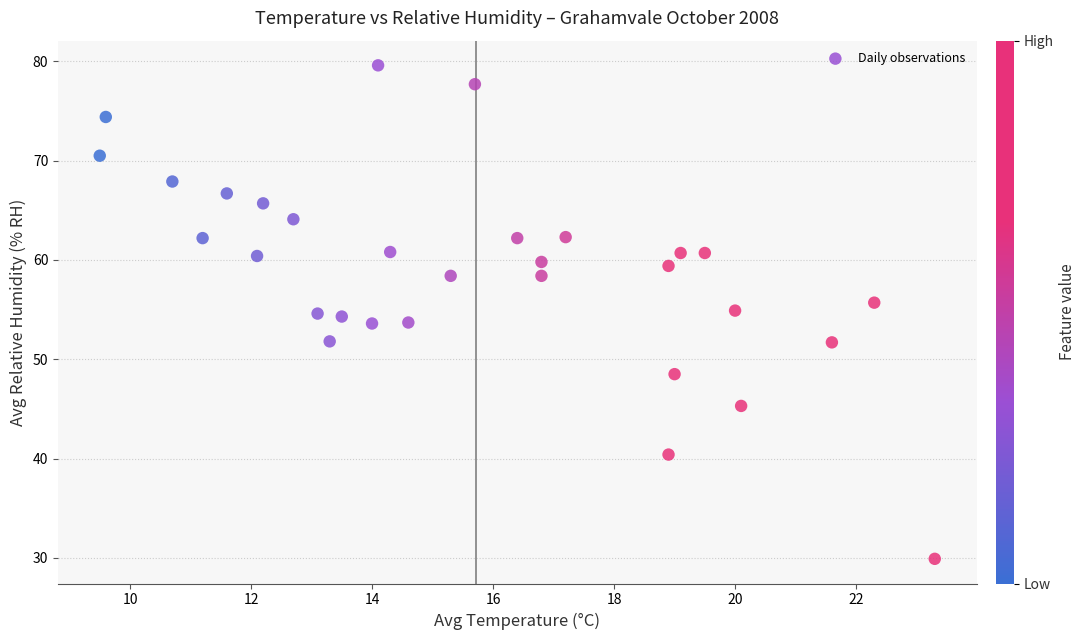

What is the range of X values (max minus min)?

13.8